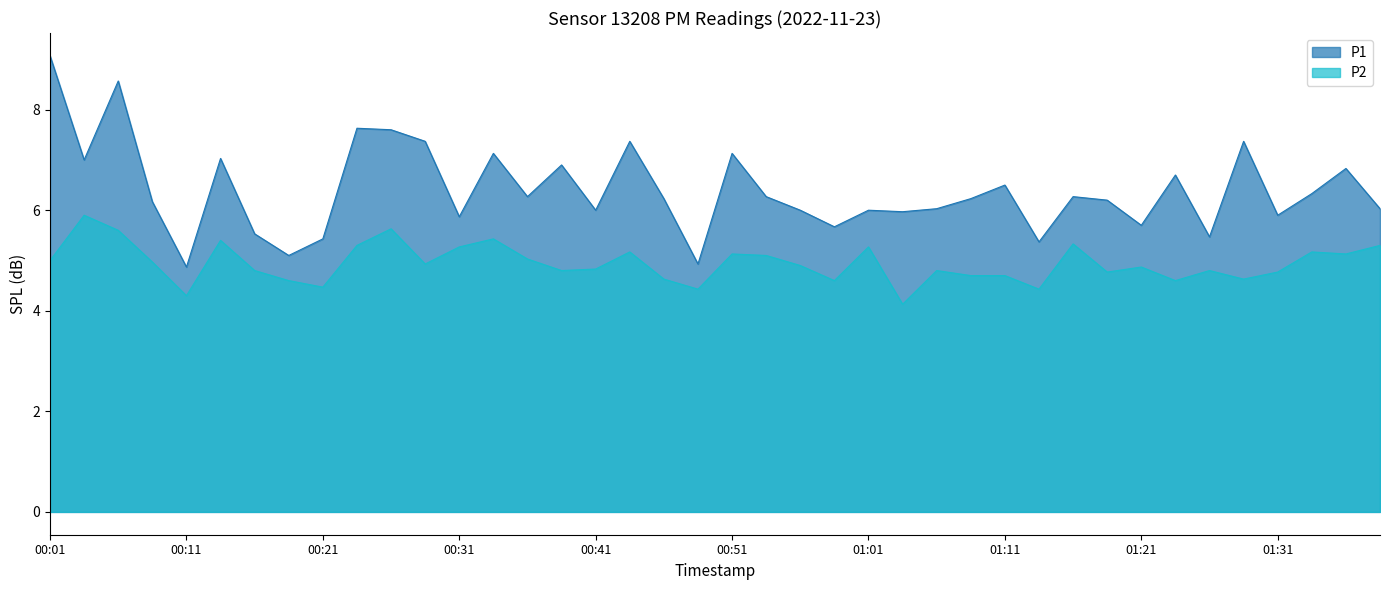

The P2 series shows 5.3 at 00:31. True or false?

True